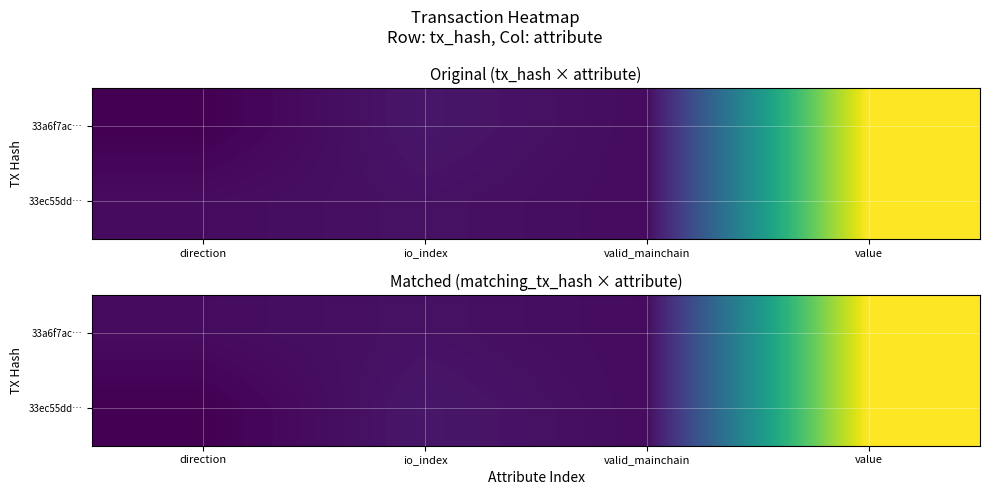

Which has a higher value, value or valid_mainchain?

value